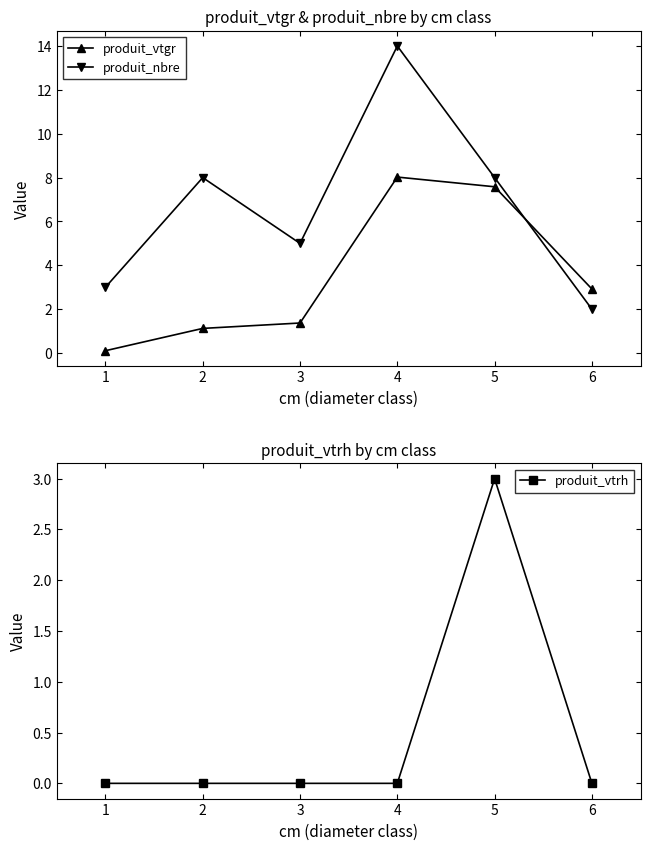

What is the difference between the maximum and minimum values in the produit_nbre series?

12.0